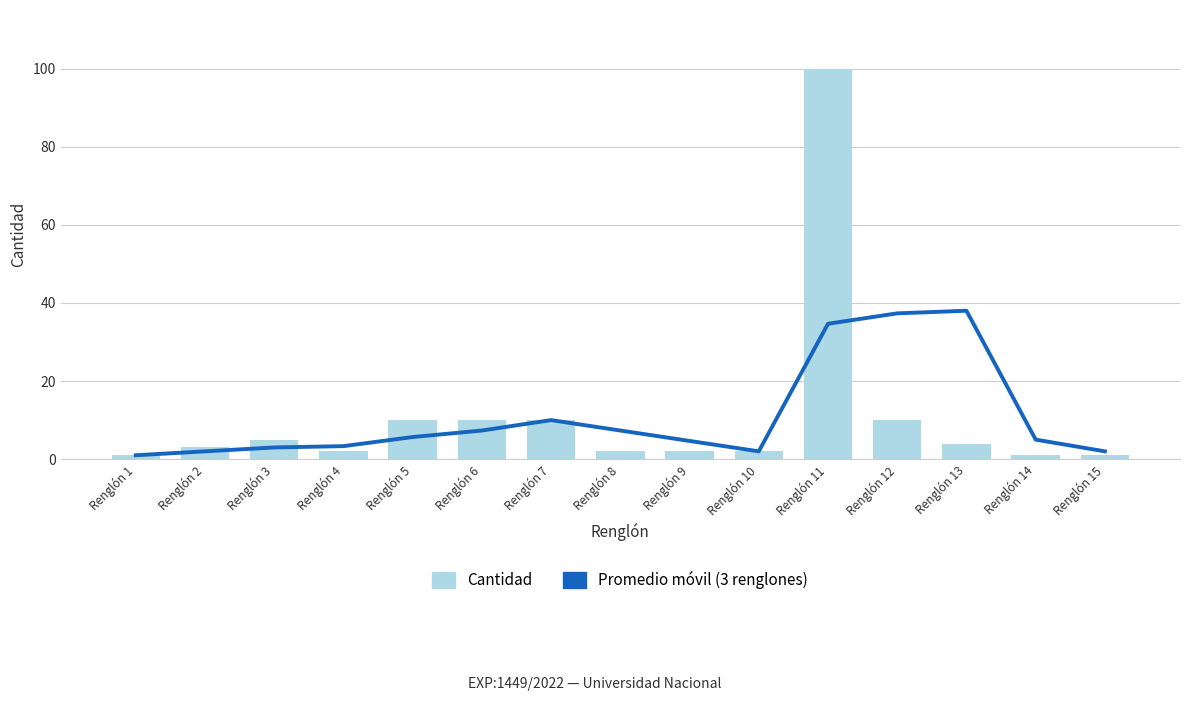

Reading right to left, transcribe all the data shown in this chart.

Promedio móvil (3 renglones): 2.0	5.0	38.0	37.3	34.7	2.0	4.7	7.3	10.0	7.3	5.7	3.3	3.0	2.0	1.0
Cantidad: 1.0	1.0	4.0	10.0	100.0	2.0	2.0	2.0	10.0	10.0	10.0	2.0	5.0	3.0	1.0